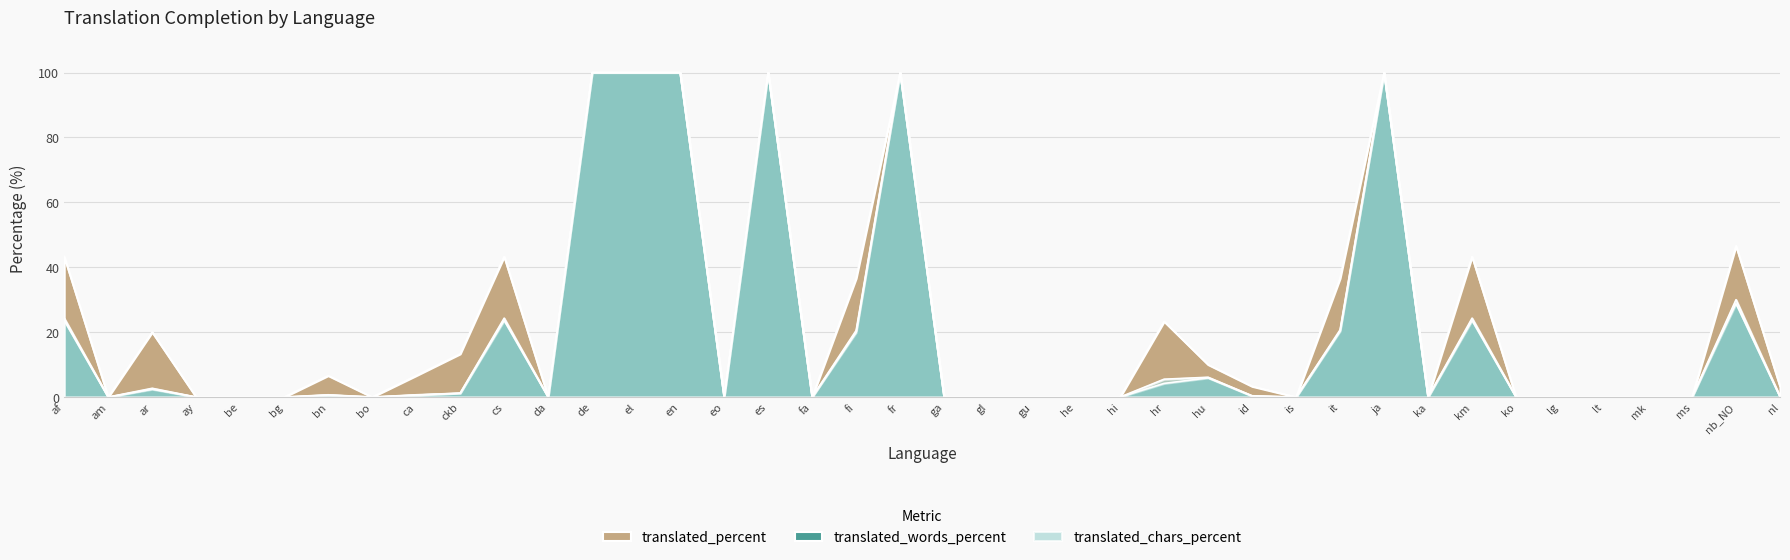

What is the difference between the second highest and minimum values in the translated_percent series?

100.0